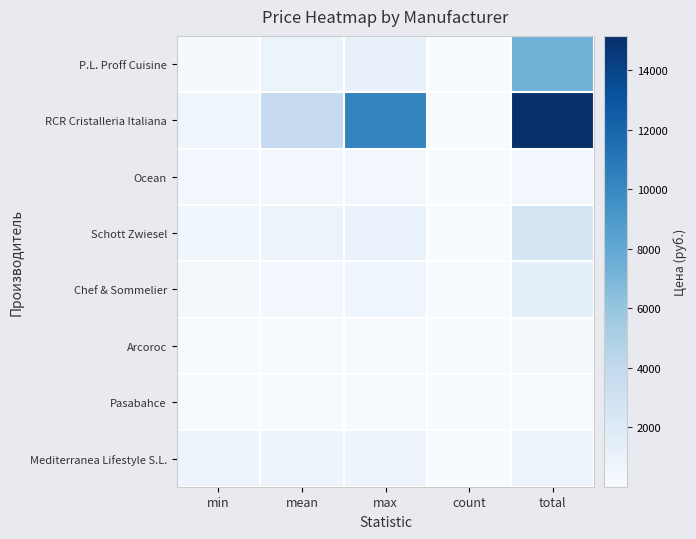

What is the difference between the highest and lowest values at max?

10109.0